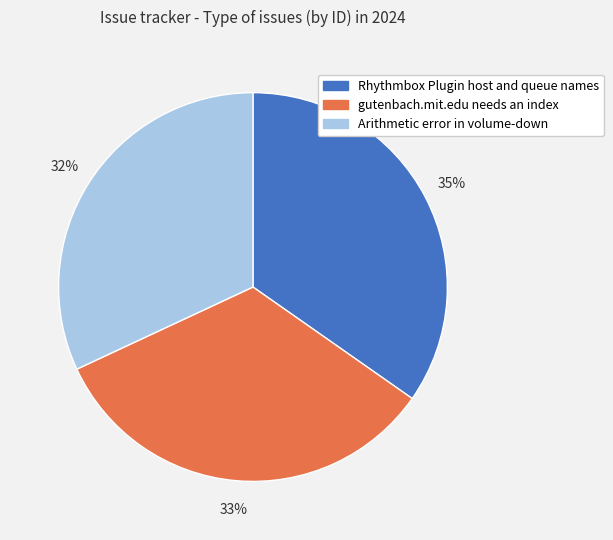

Is Arithmetic error in volume-down the majority of the pie?

No